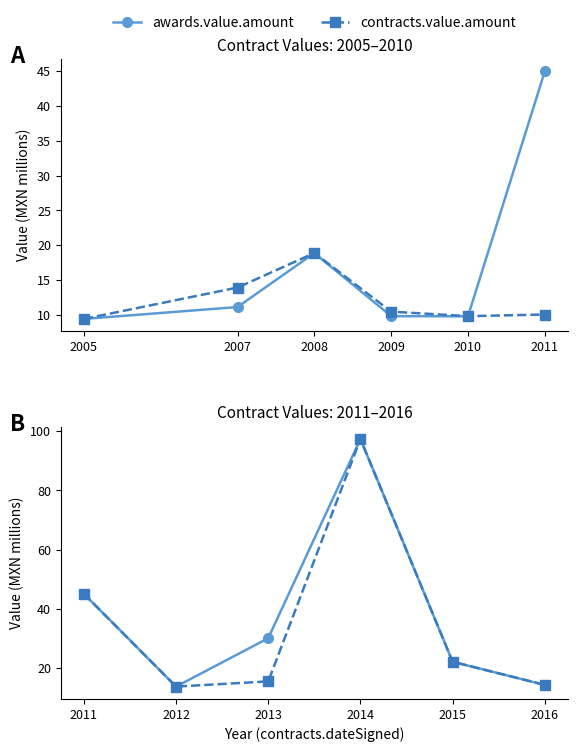

Does the chart display data point markers on the line(s)?

Yes